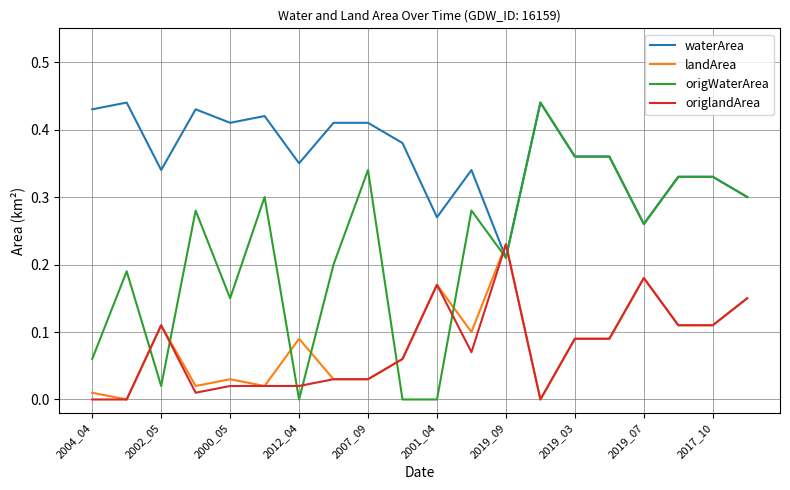

Which series has the largest total across all categories?

waterArea